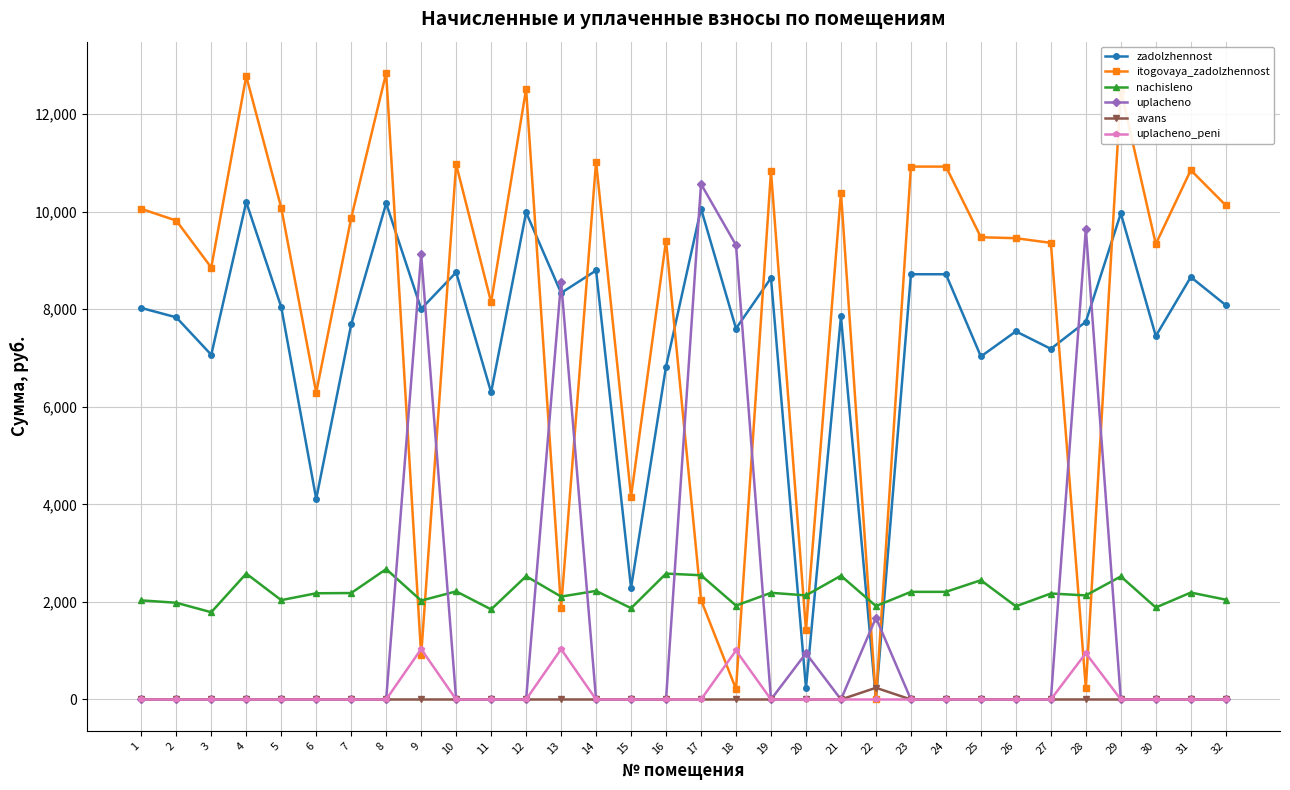

The uplacheno series shows 0.0 at 3. True or false?

True